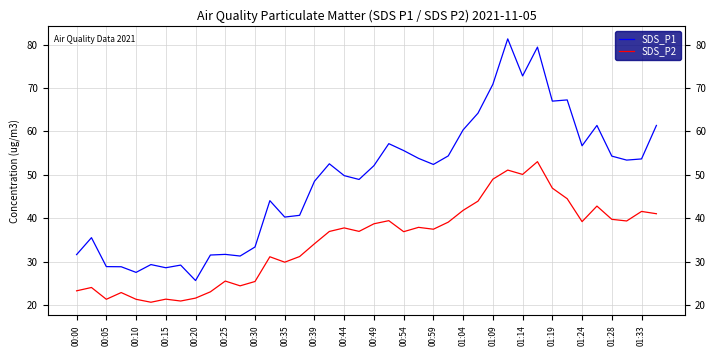

List the series in order of their overall mean, lowest first.

SDS_P2, SDS_P1